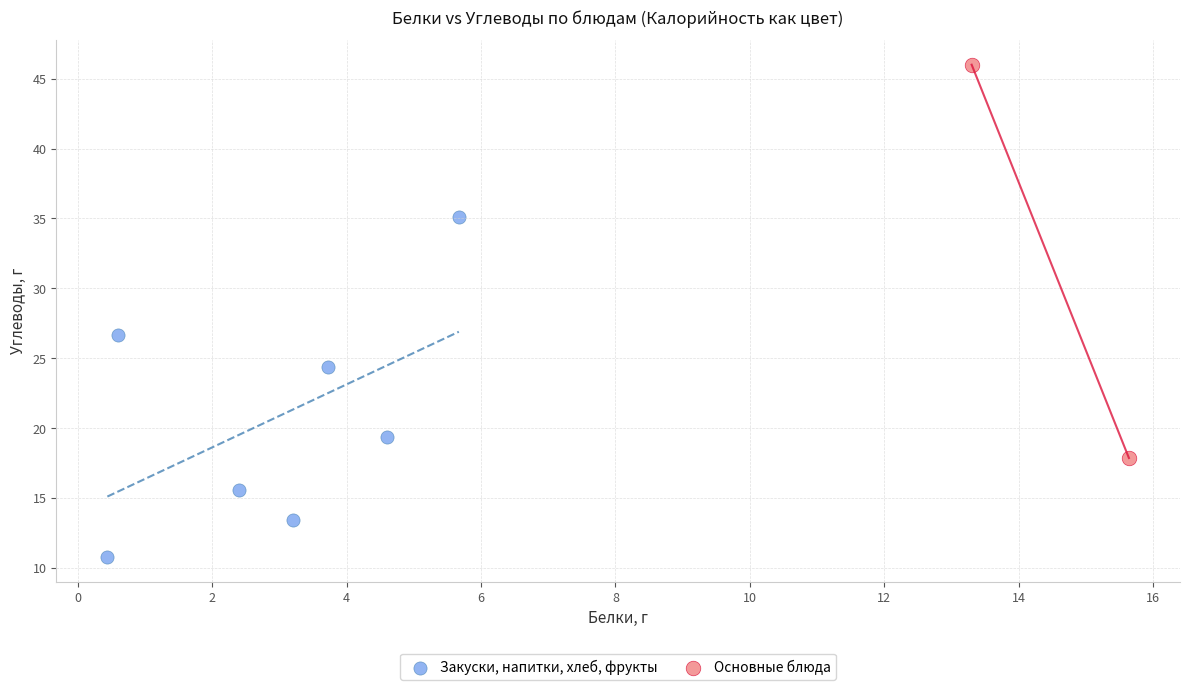

Which series contains the highest Y value?

Основные блюда